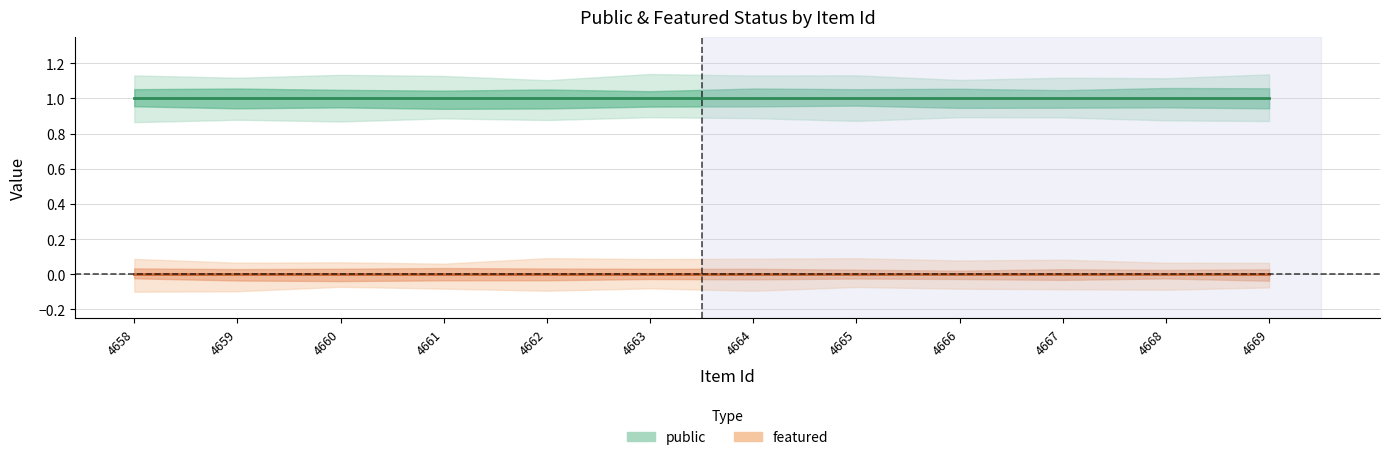

What is the greatest value displayed?

1